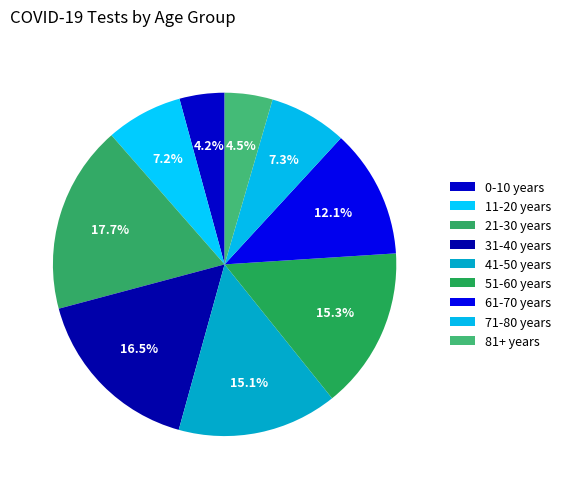

What is the total percentage of 21-30 years and 0-10 years?

21.9%